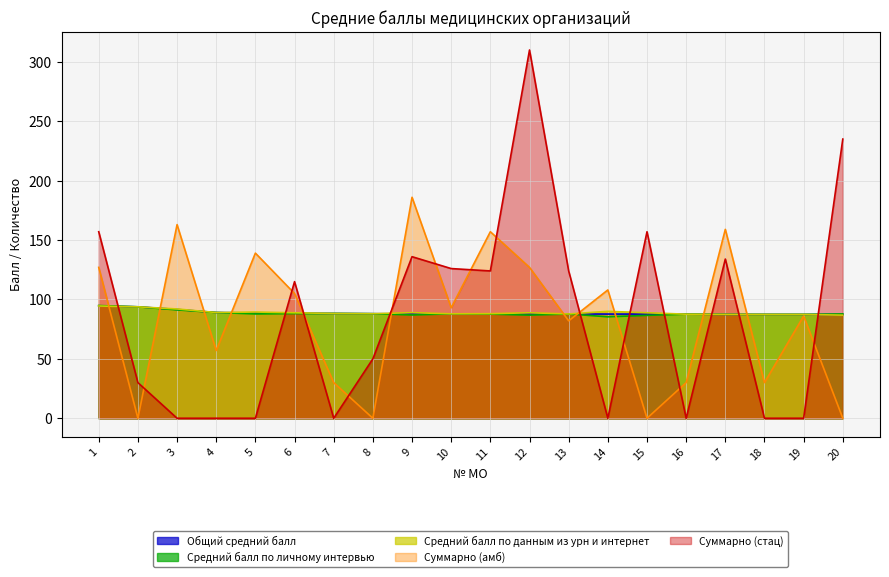

Which has a higher value, 11 or 3?

3